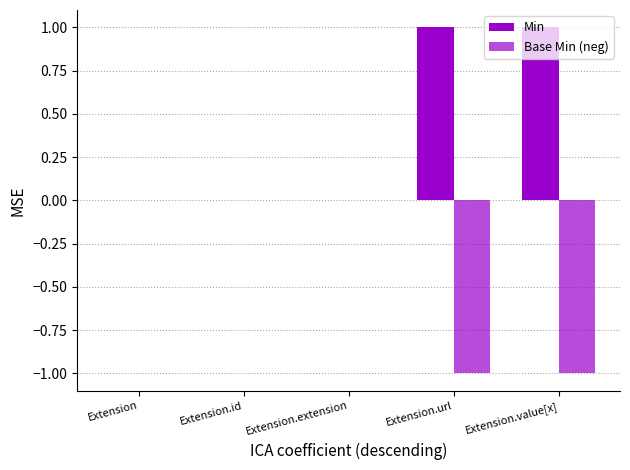

How many categories are shown in the chart?

5